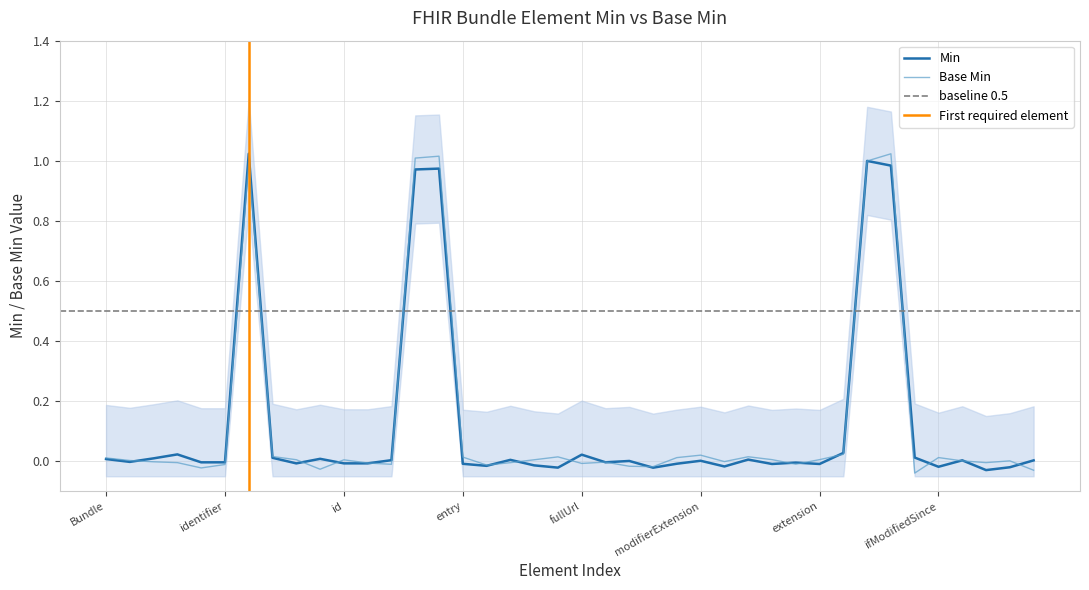

Which series has the largest total across all categories?

Min